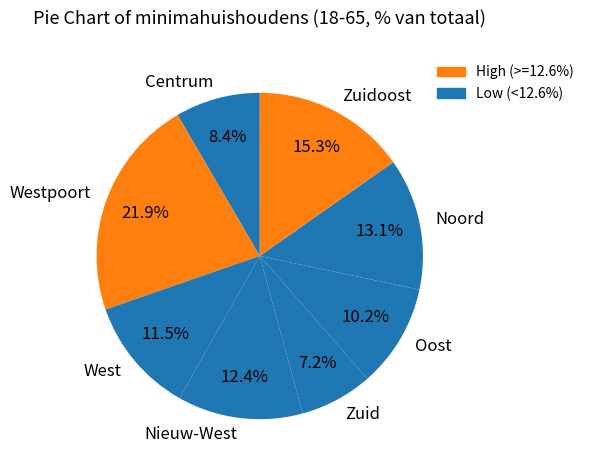

What is the smallest slice in the pie chart?

Zuid